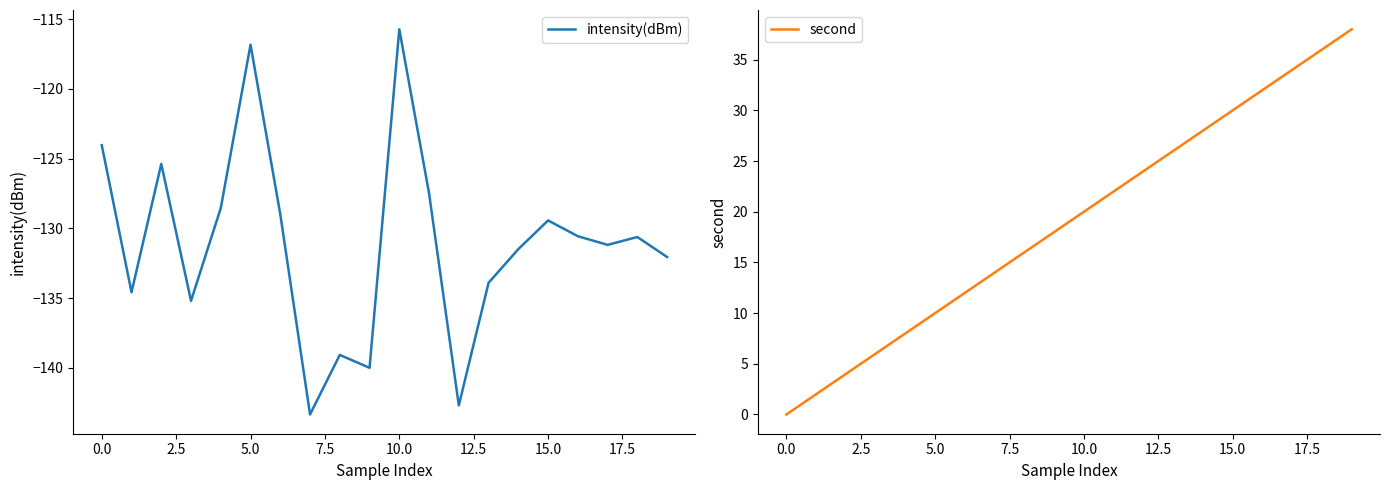

List the series in order of their peak value, highest first.

second, intensity(dBm)